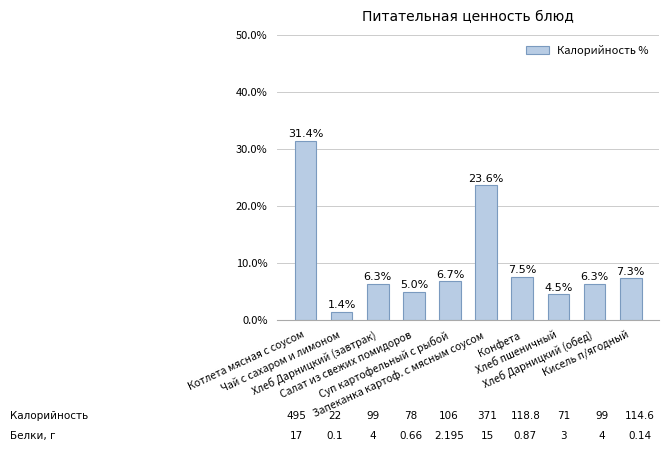

At which label does the data first exceed 6?

Котлета мясная с соусом